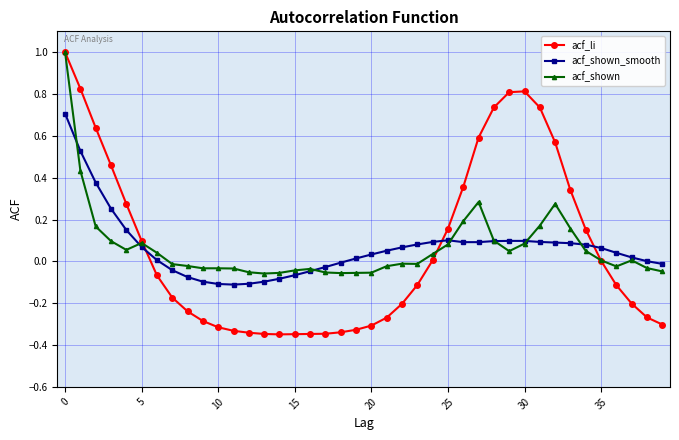

True or false: acf_shown_smooth and acf_li intersect in this chart.

True